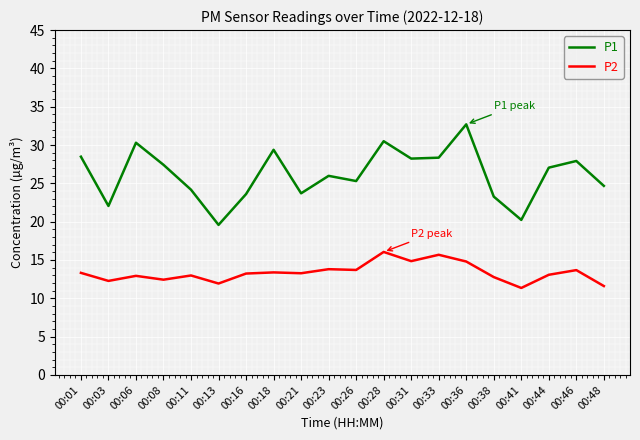

Is the value of P1 at 00:44 greater than the value of P2 at 00:38?

Yes